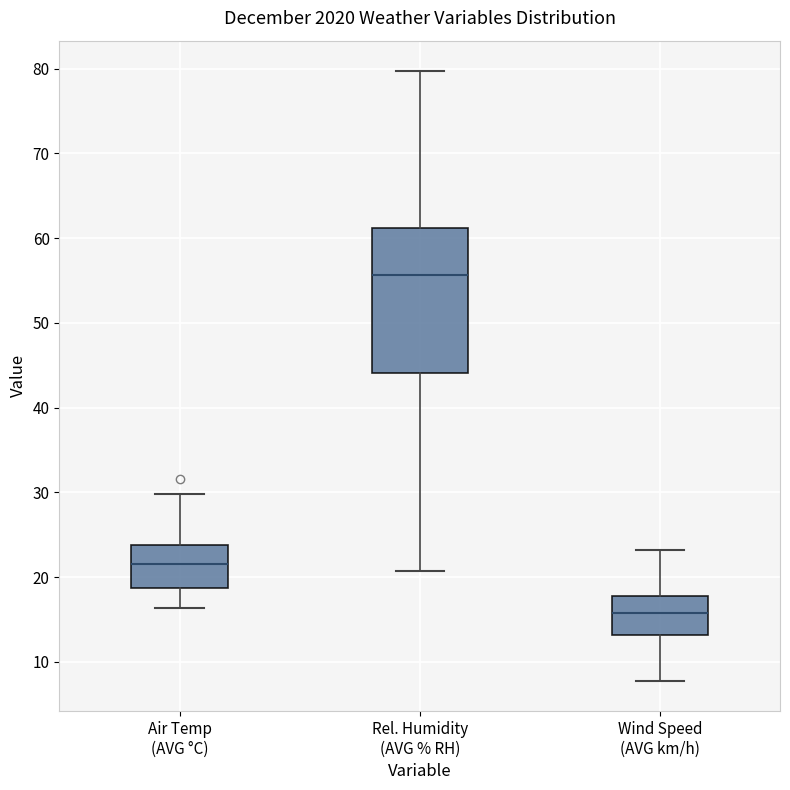

Where is the lower edge of the box for Wind Speed (AVG km/h) on the y-axis? The values are not printed on the chart, so give them approximately, as read against the axis.

13